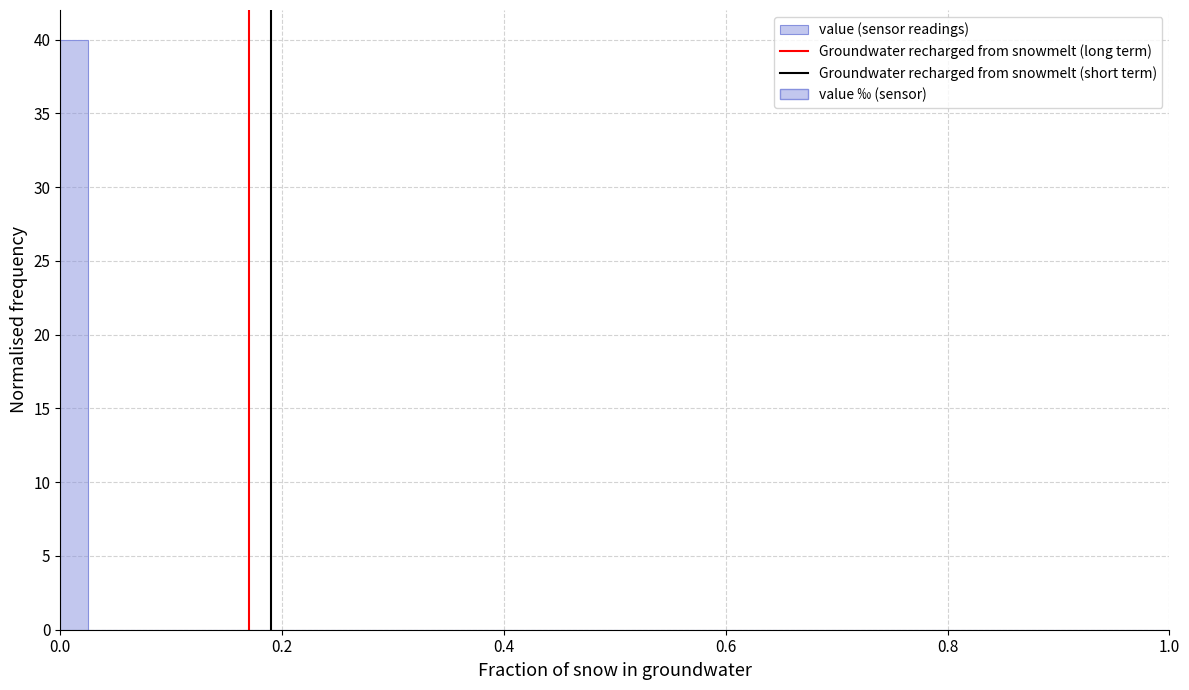

Read against the x-axis, roughly where is the centre of the tallest bar?

0.02